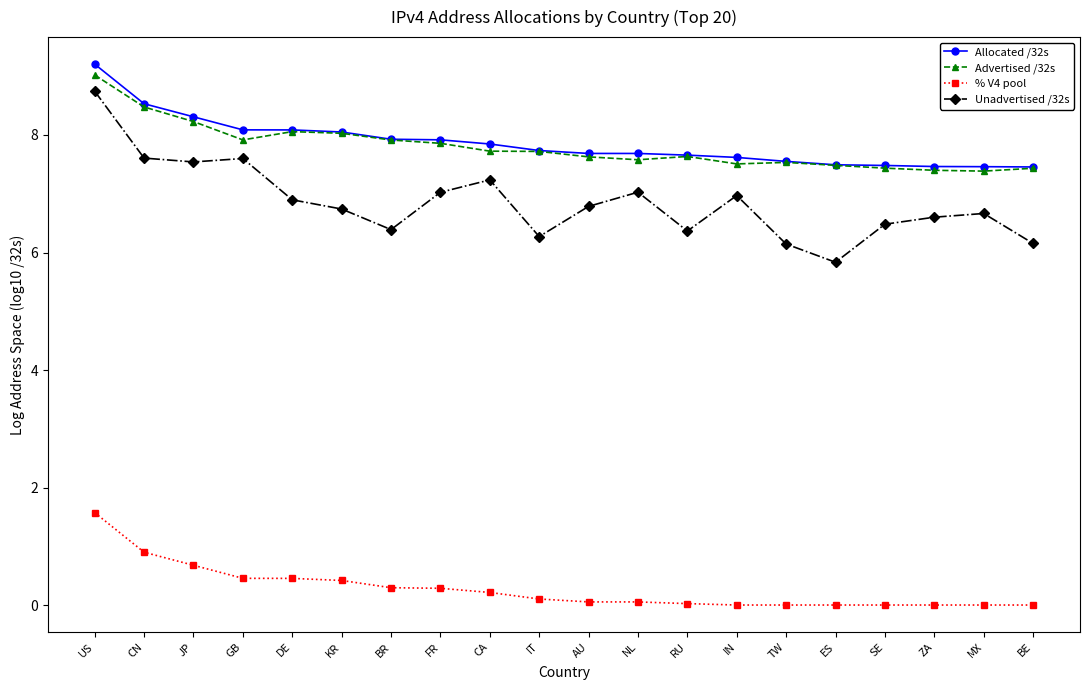

How many distinct data groups are displayed?

4